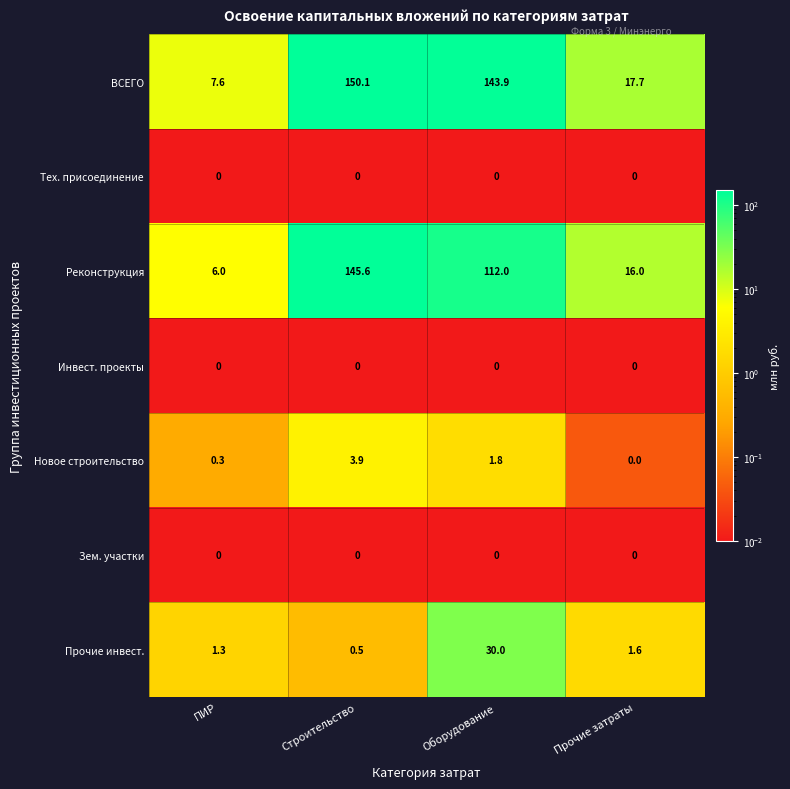

The value of Зем. участки at Строительство is 0.0. True or false?

True